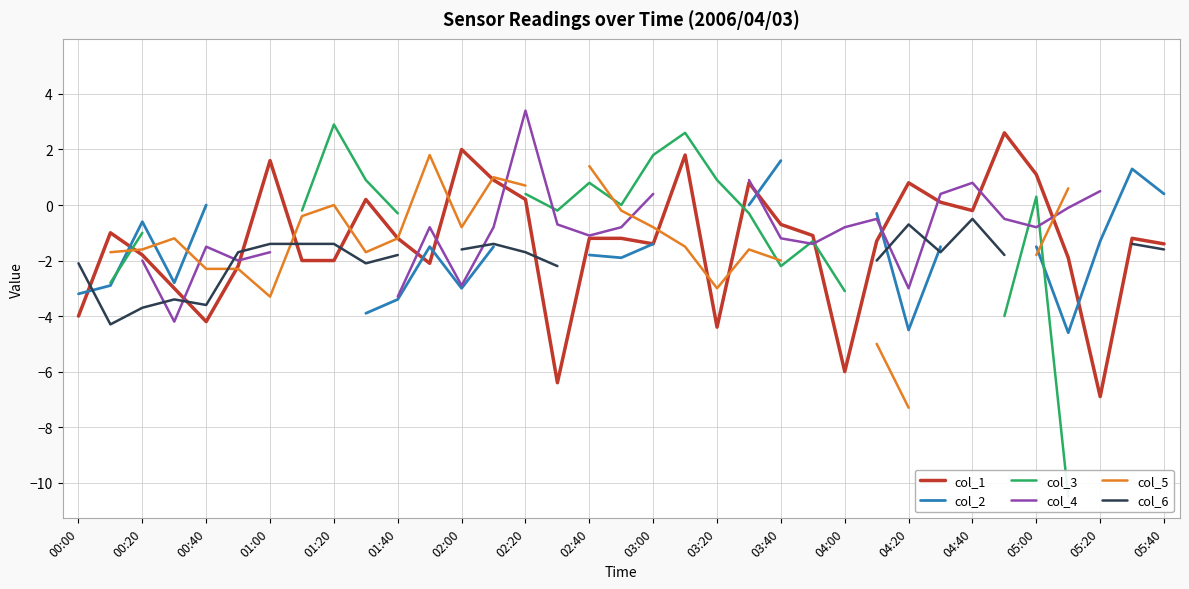

True or false: col_6 and col_5 cross at least once.

True